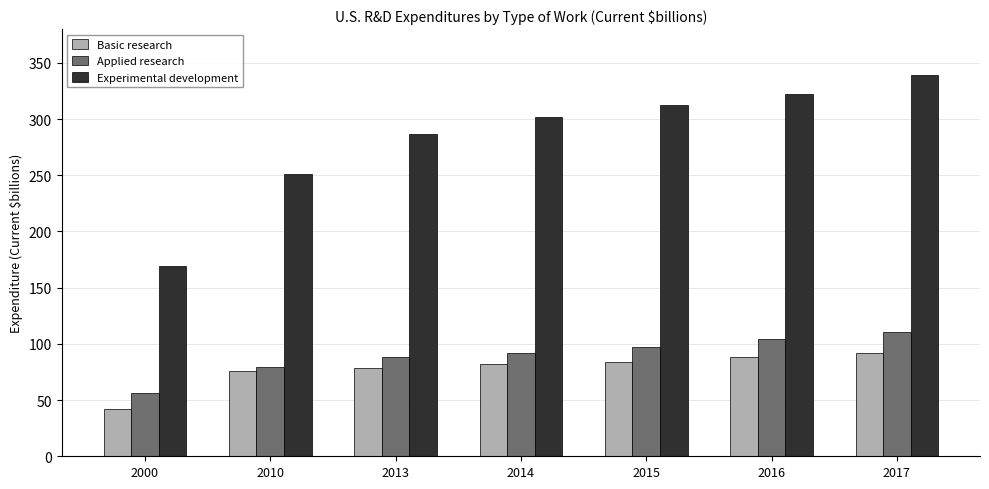

At which label does Applied research reach its peak?

2017